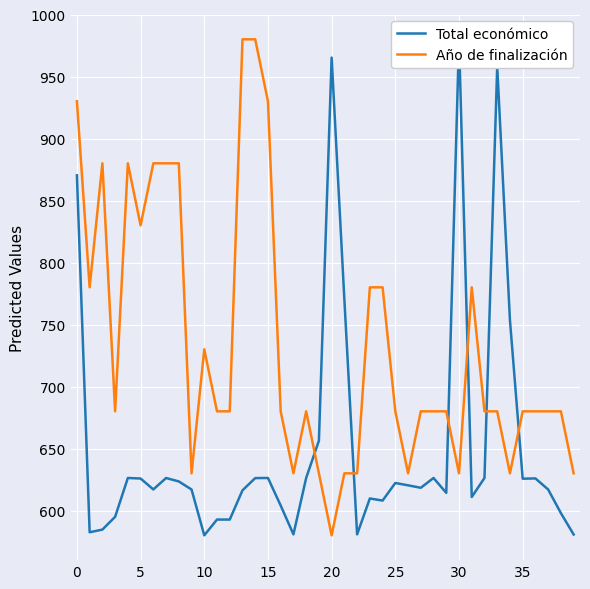

The Año de finalización series shows 1035 at 20. True or false?

False